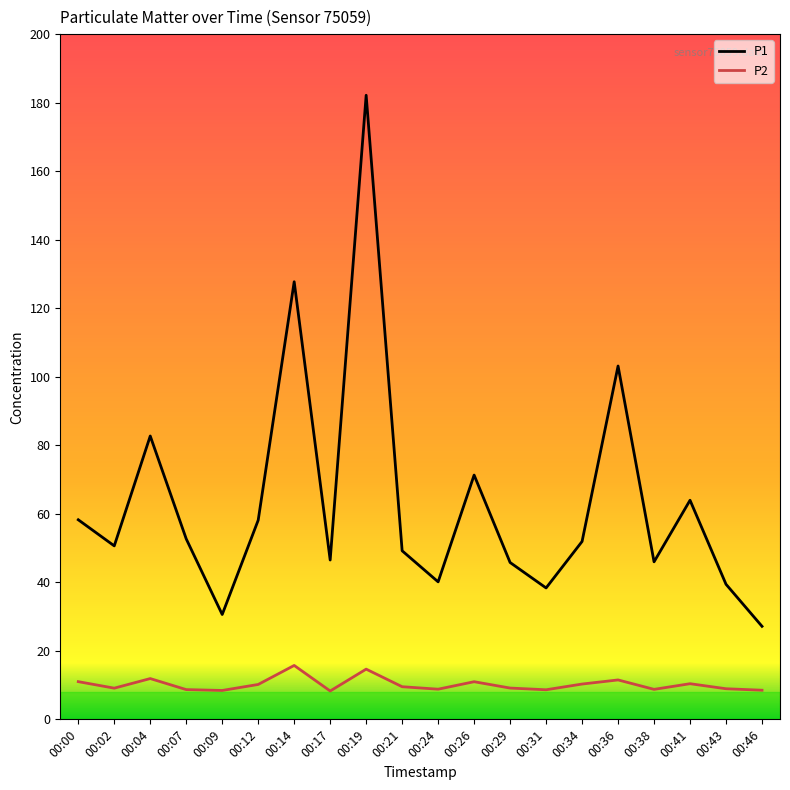

True or false: P2 has a value of 8.6 at 00:31.

True